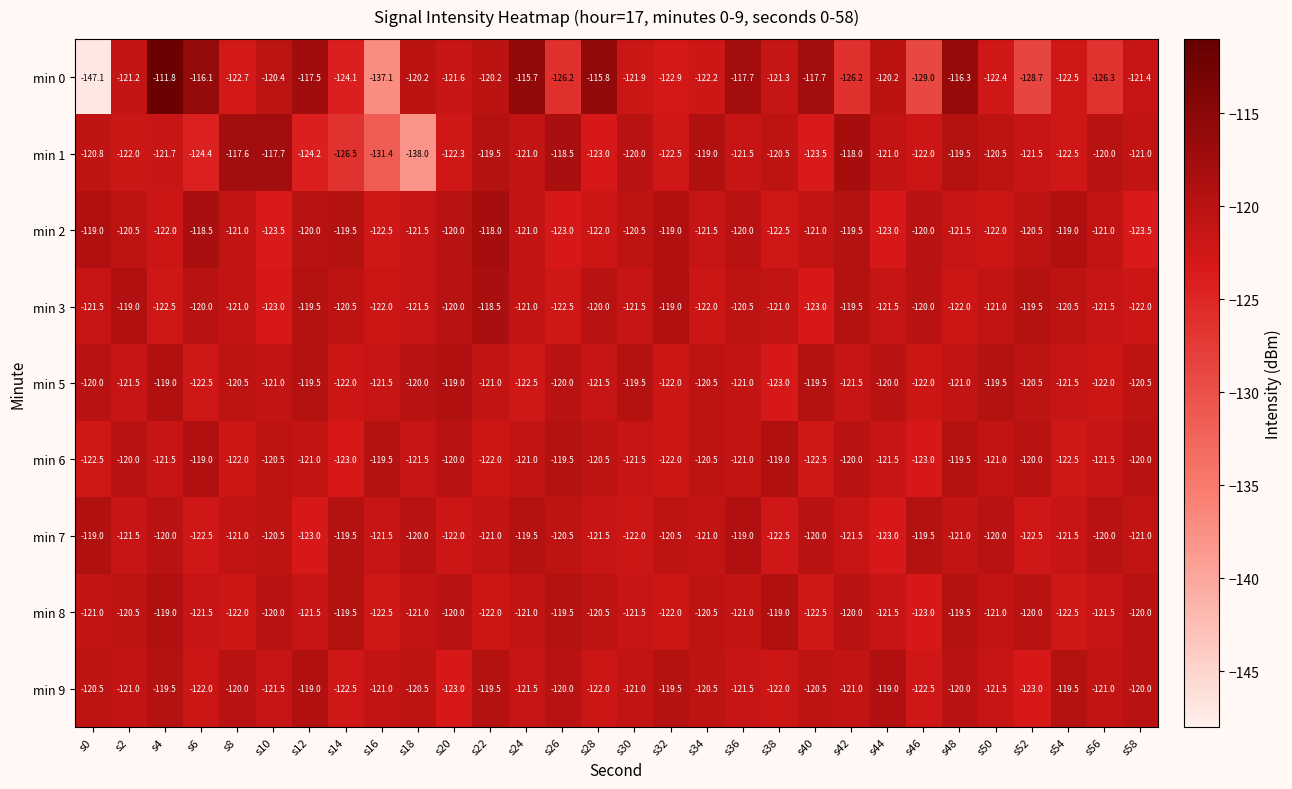

What is the minimum value for min 2?

-123.5